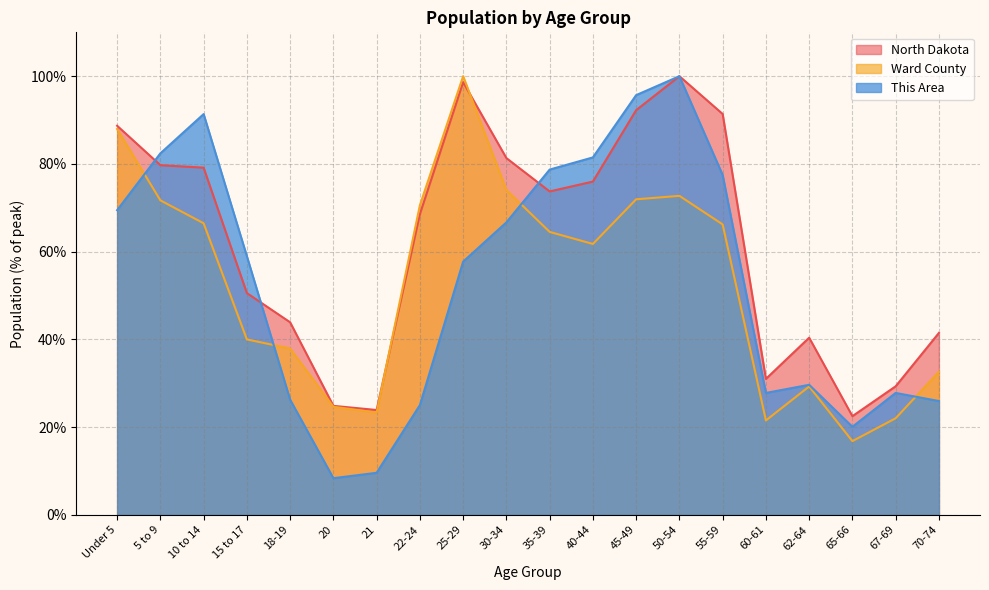

Rank the categories by Ward County value from lowest to highest.

65-66, 60-61, 67-69, 21, 20, 62-64, 70-74, 18-19, 15 to 17, 40-44, 35-39, 55-59, 10 to 14, 22-24, 5 to 9, 45-49, 50-54, 30-34, Under 5, 25-29